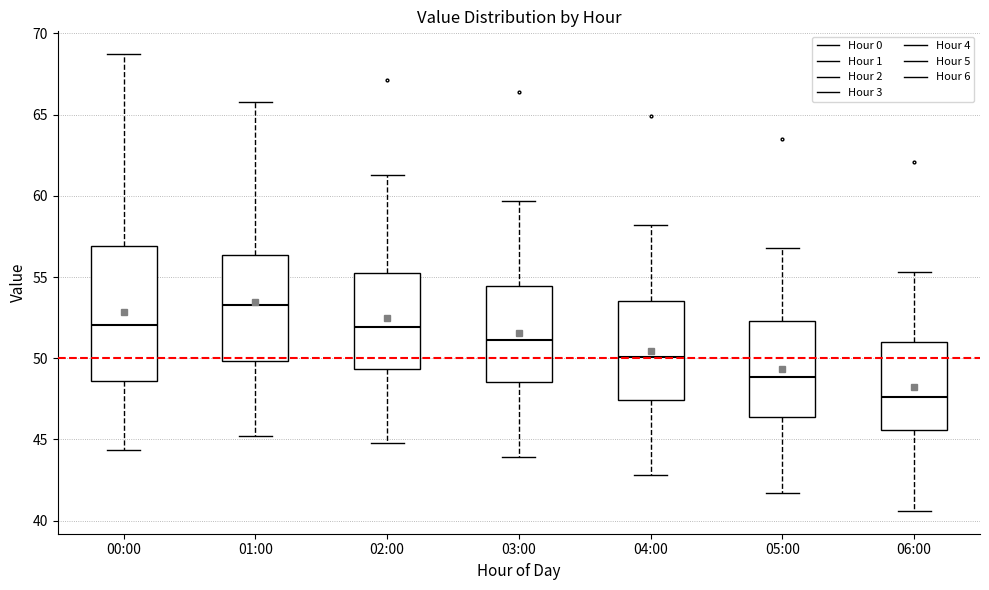

Where is the lower edge of the box for 02:00 on the y-axis? The values are not printed on the chart, so give them approximately, as read against the axis.

49.5